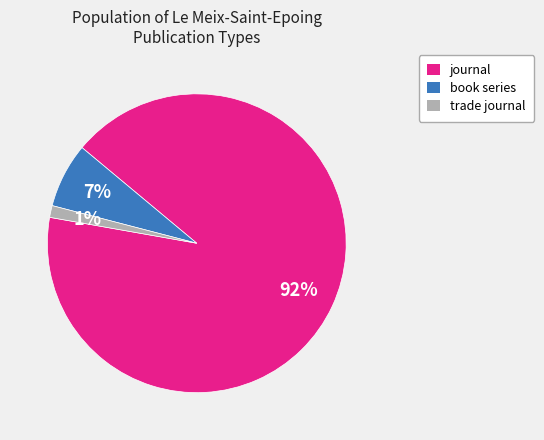

To the nearest percent, what is the average slice percentage?

33%